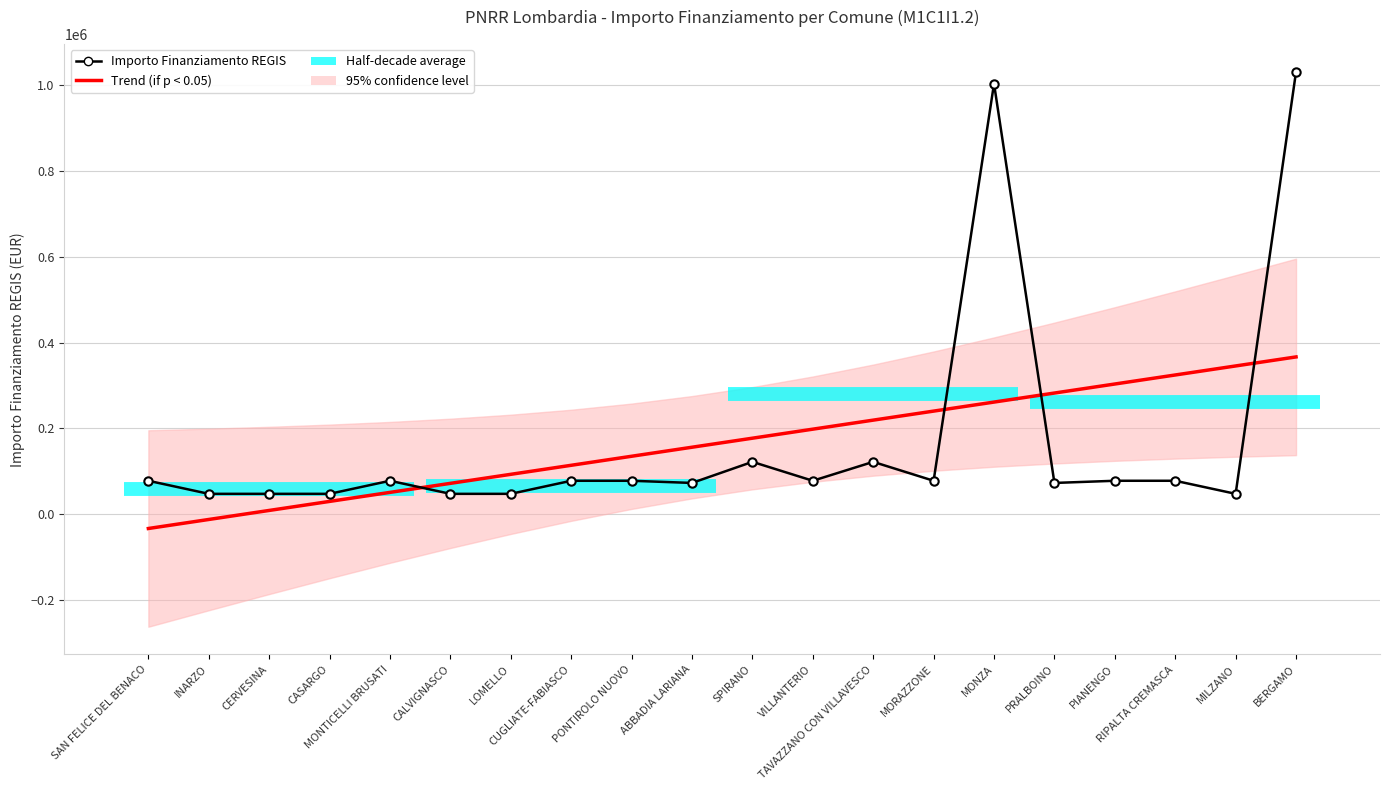

List the labels in order of Importo Finanziamento REGIS value, smallest first.

INARZO, CERVESINA, CASARGO, CALVIGNASCO, LOMELLO, MILZANO, ABBADIA LARIANA, PRALBOINO, SAN FELICE DEL BENACO, MONTICELLI BRUSATI, CUGLIATE-FABIASCO, PONTIROLO NUOVO, VILLANTERIO, MORAZZONE, PIANENGO, RIPALTA CREMASCA, SPIRANO, TAVAZZANO CON VILLAVESCO, MONZA, BERGAMO